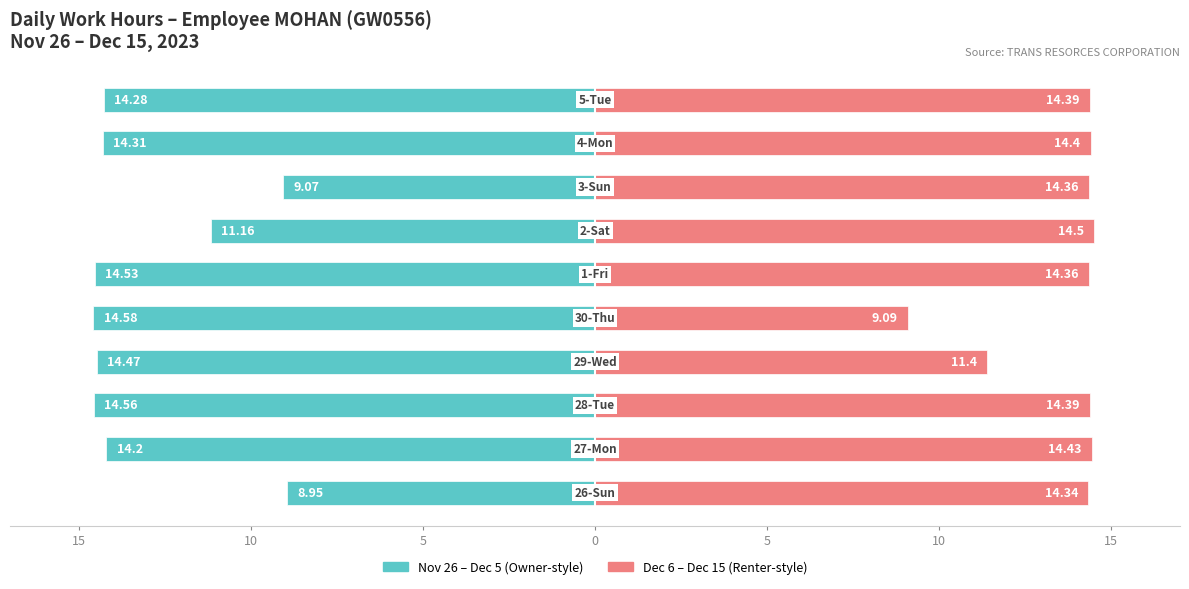

Which has a higher value, 15 or 9?

15